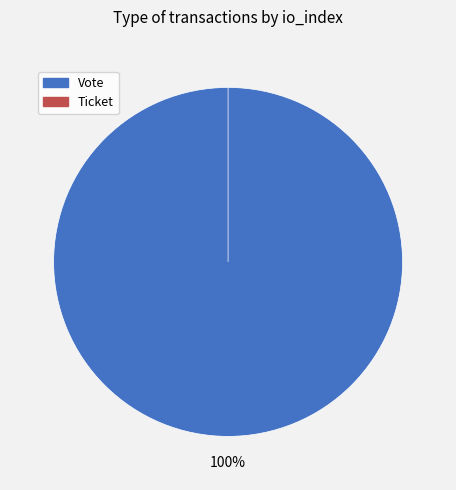

To the nearest percent, what is the difference between the Vote and Ticket slice percentages?

100%